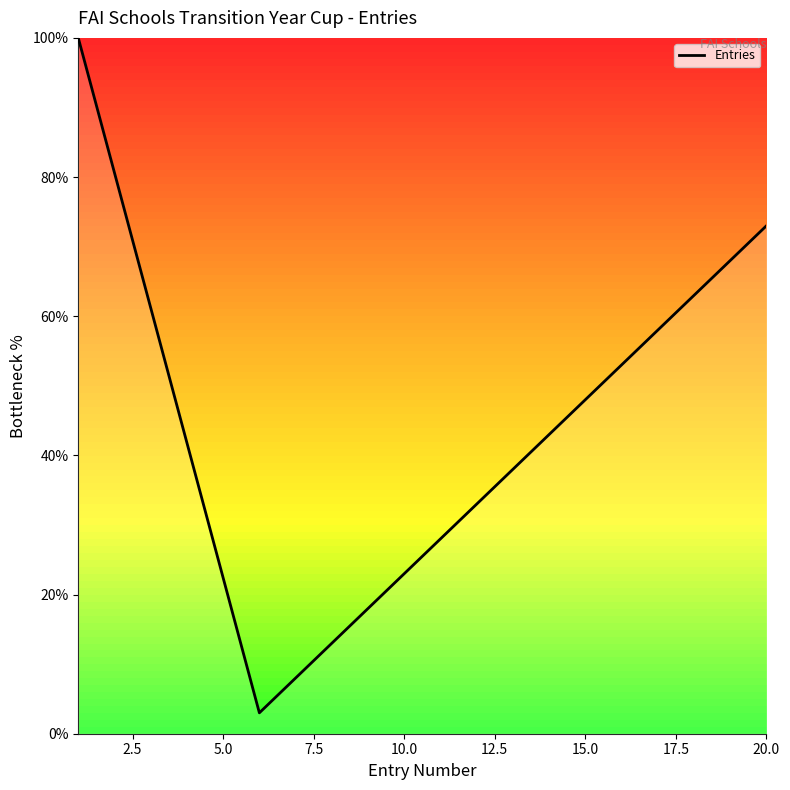

What is the minimum value shown in the chart?

3.0